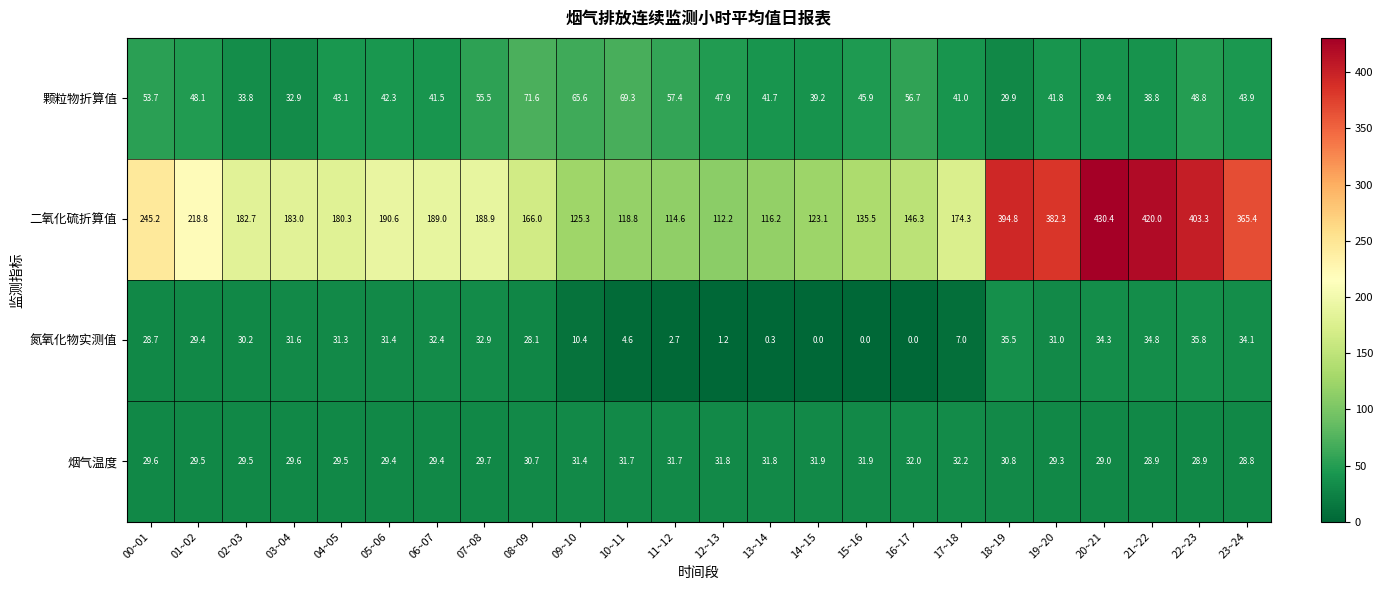

At which category is the sum across all series the highest?

20~21